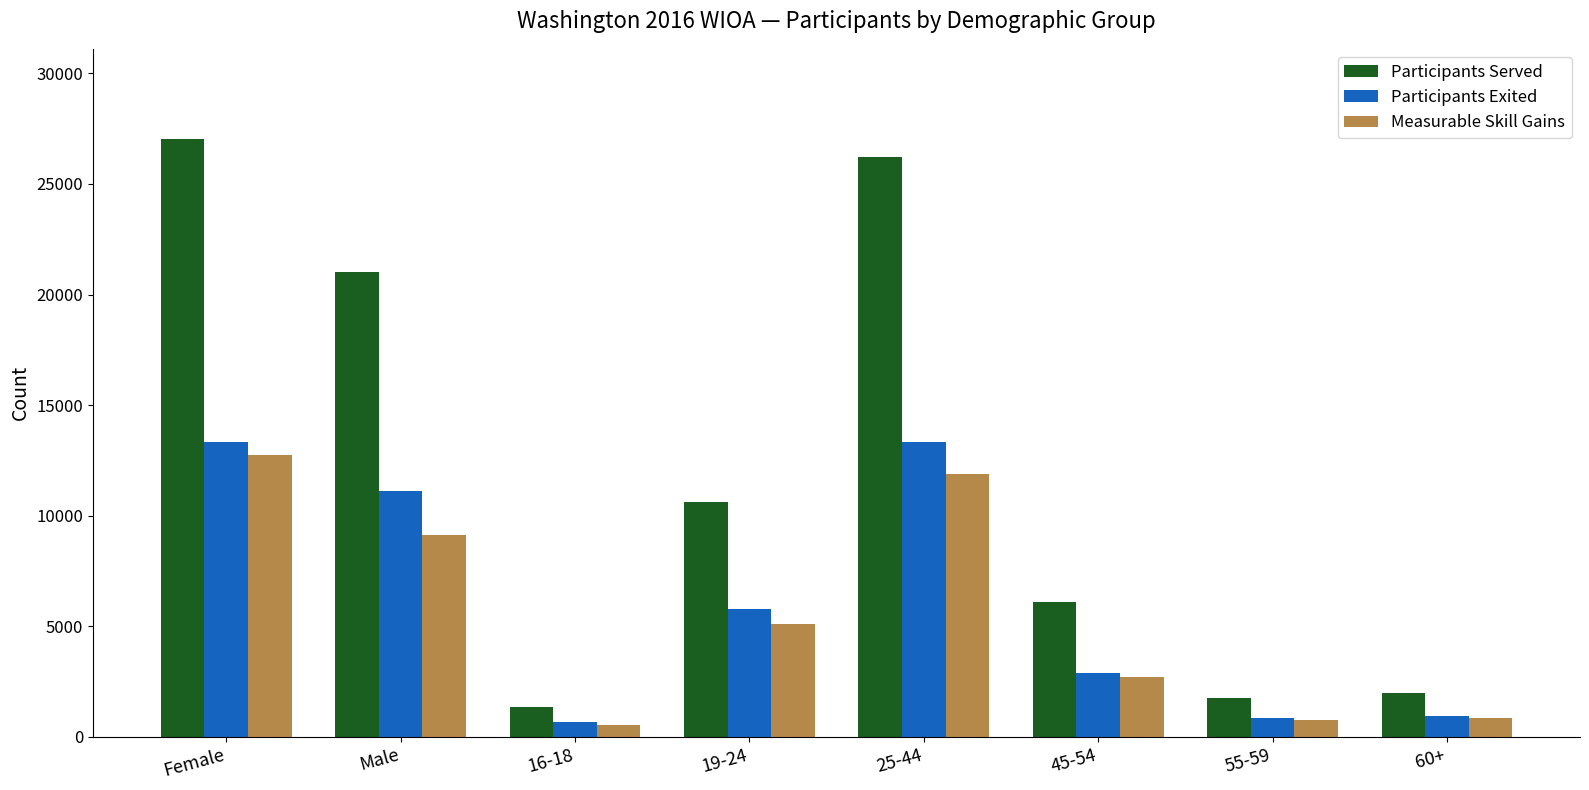

Between Female and 45-54, which series saw the biggest shift?

Participants Served